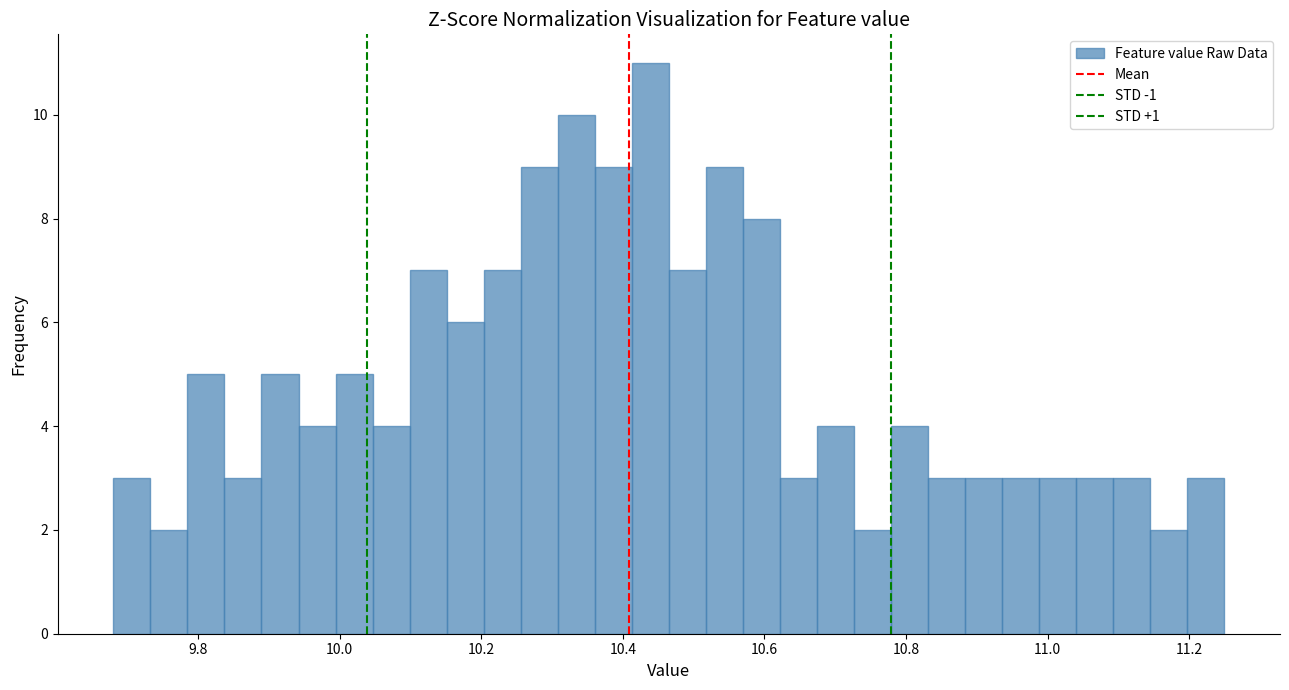

Read against the x-axis, roughly where is the centre of the tallest bar?

10.44